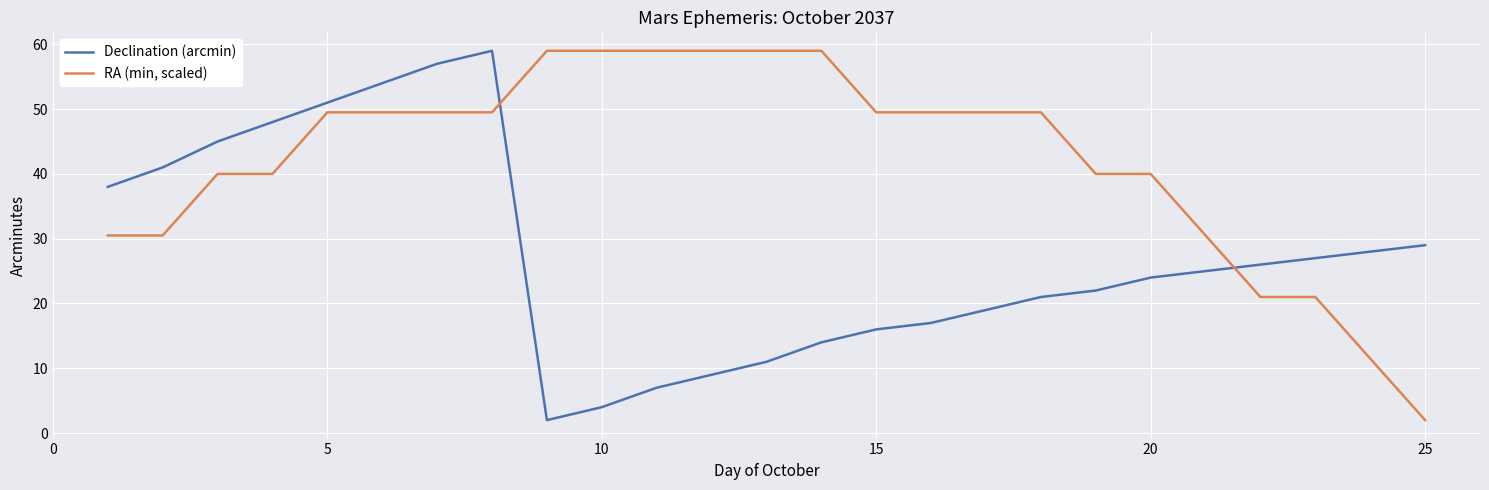

What is the difference between the second highest and second lowest values in the RA (min, scaled) series?

47.5